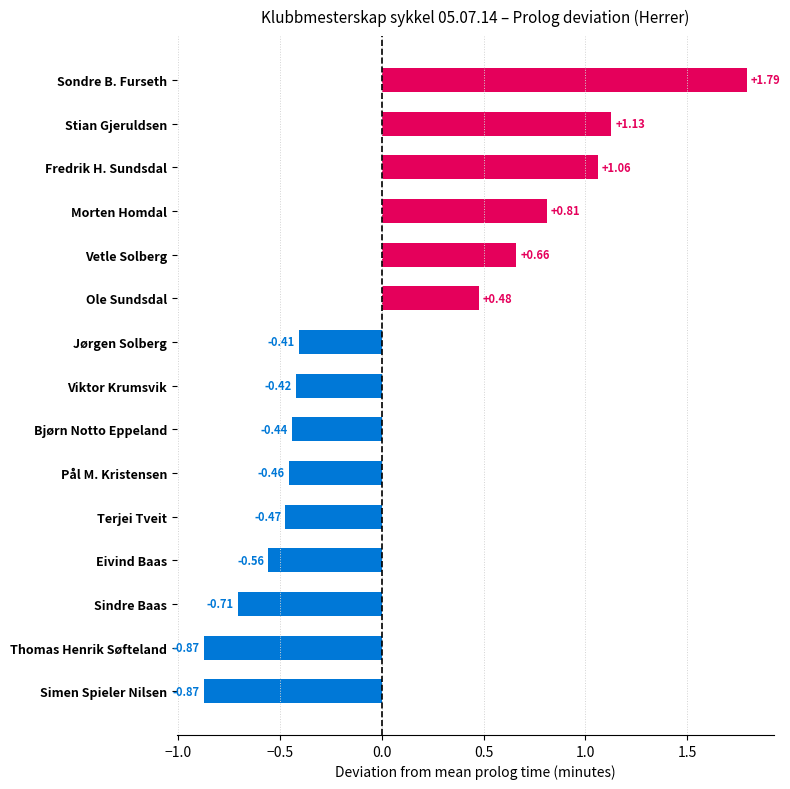

Does the chart contain any negative values?

Yes